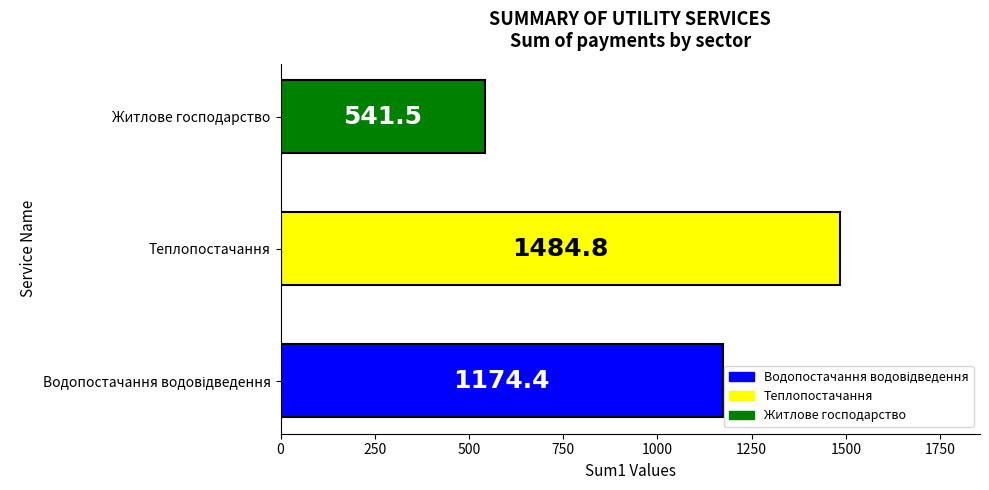

Between Житлове господарство and Теплопостачання, which is larger?

Теплопостачання